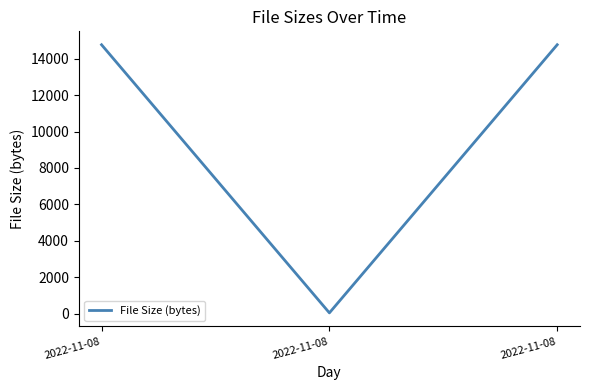

What is the difference between the values at 2022-11-08 and 2022-11-08?

14709